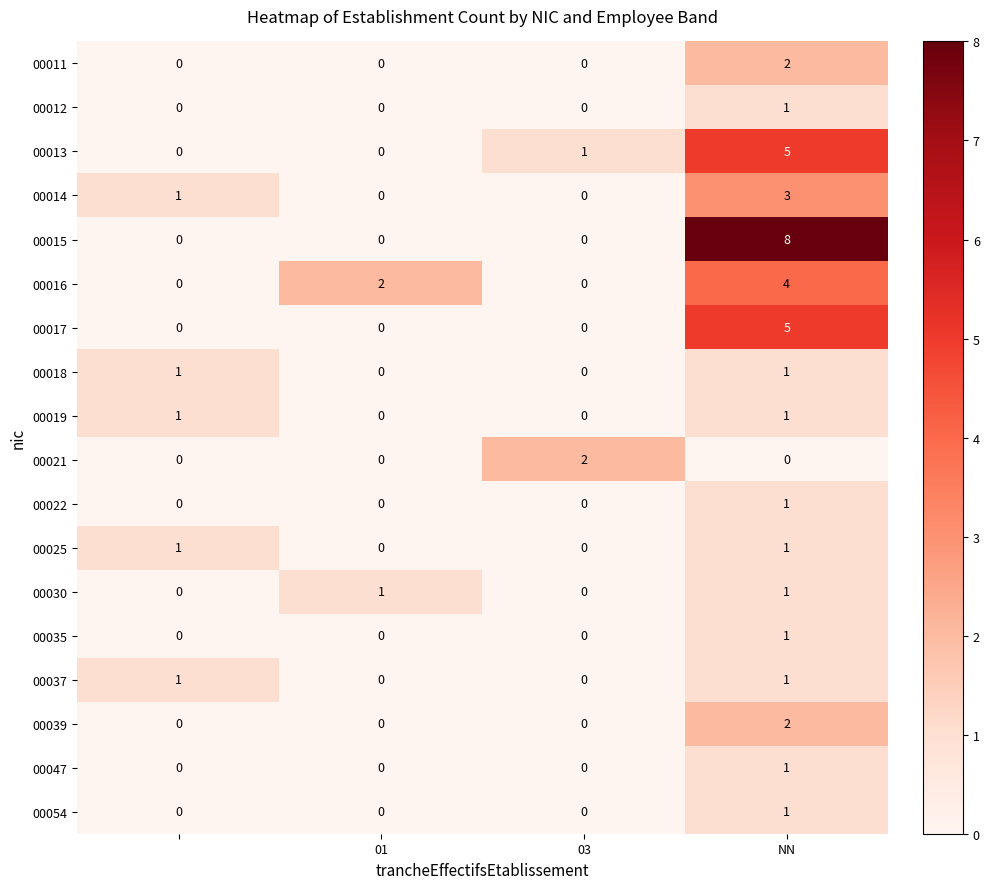

Which series has the largest range (max minus min)?

00015